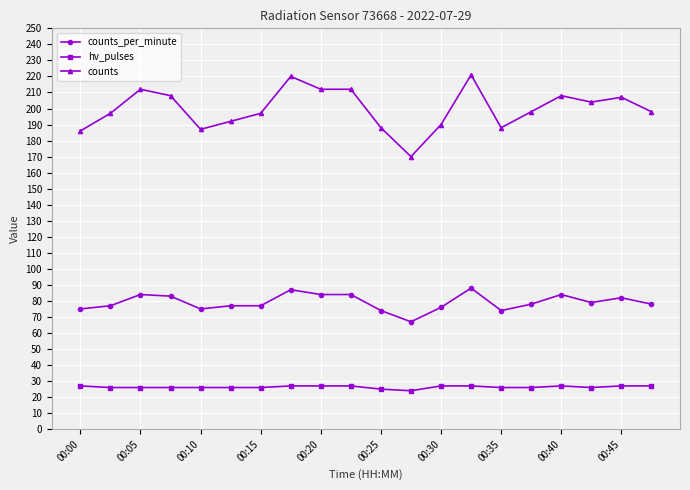

Which series has the largest total across all categories?

counts